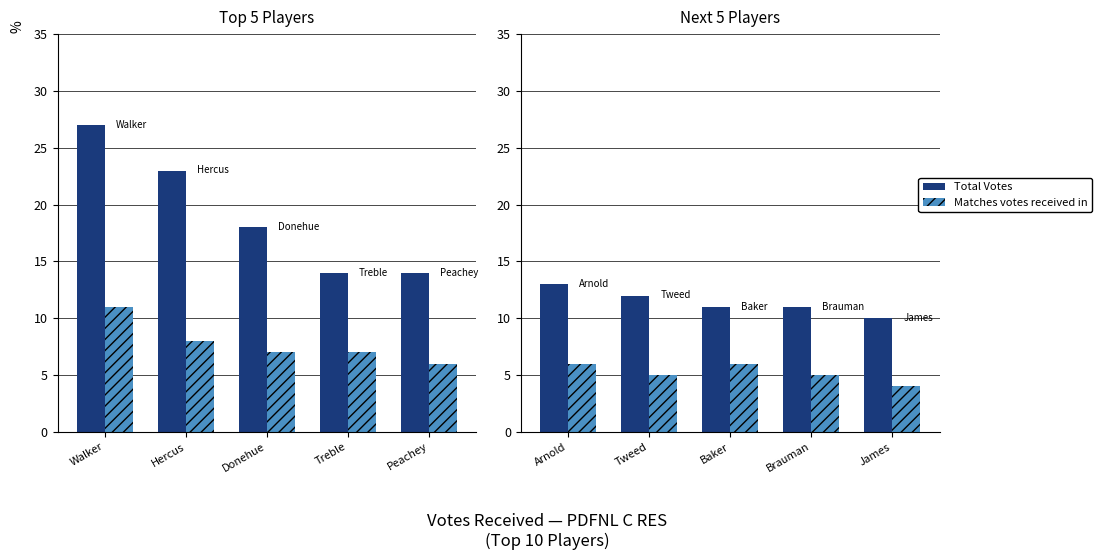

Is the value of Matches votes received in at Baker greater than the value of Total Votes at Brauman?

No